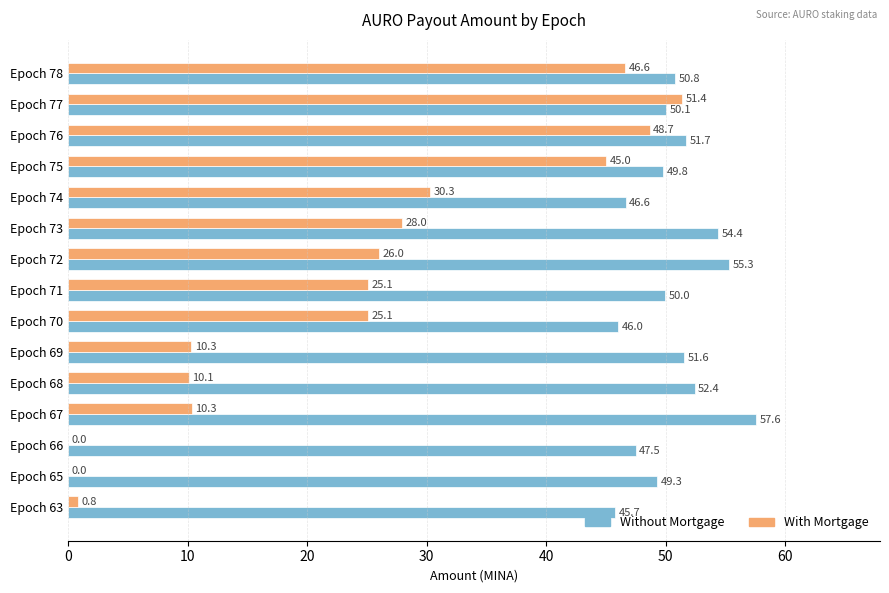

At which label is Without Mortgage closest to 51?

Epoch 78